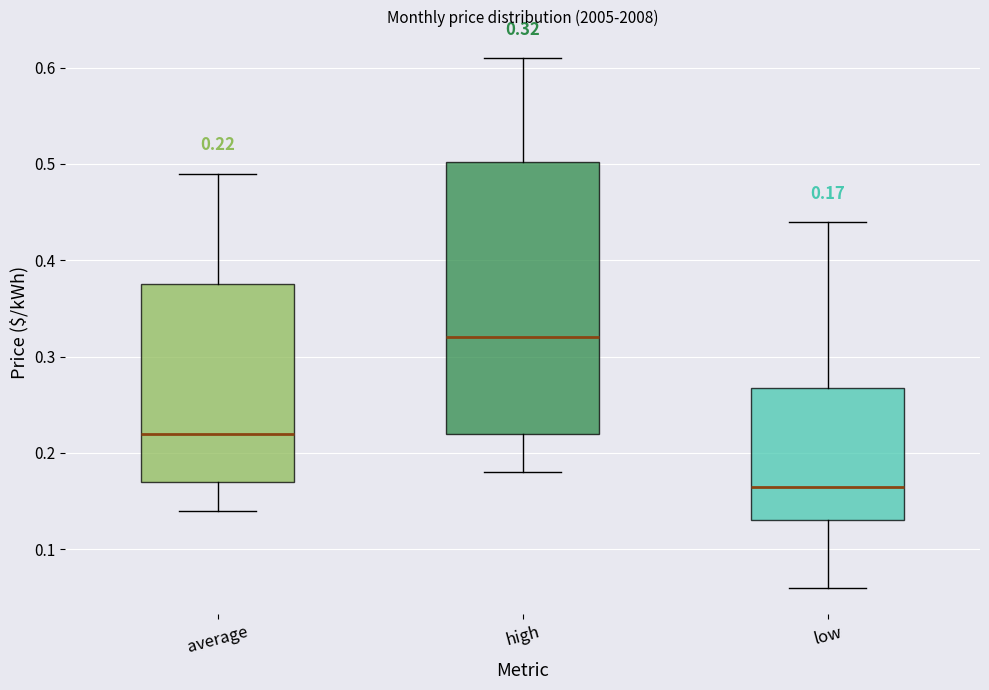

Which box has the lowest median line?

low